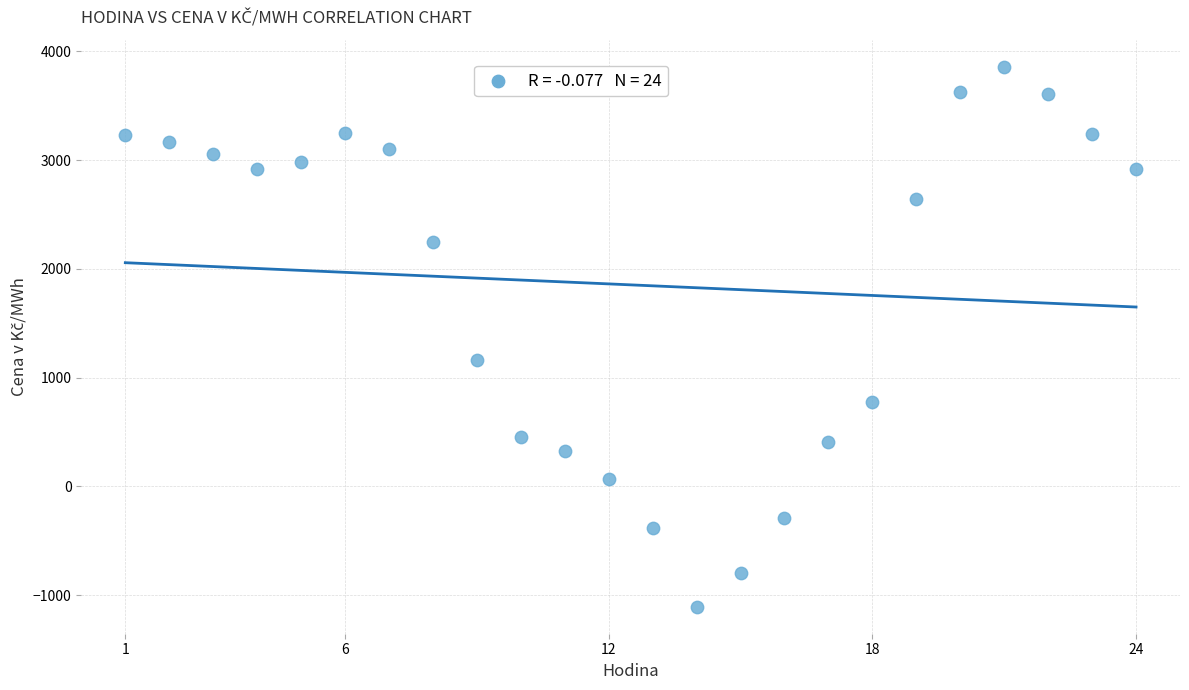

What is the range of X values (max minus min)?

23.0